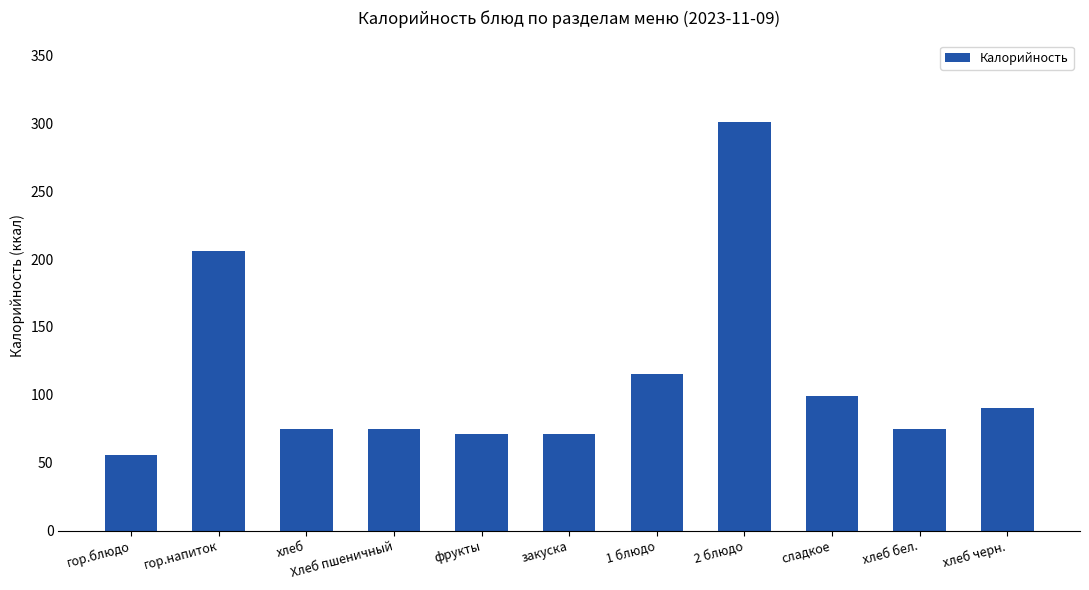

What is the maximum value shown in the chart?

301